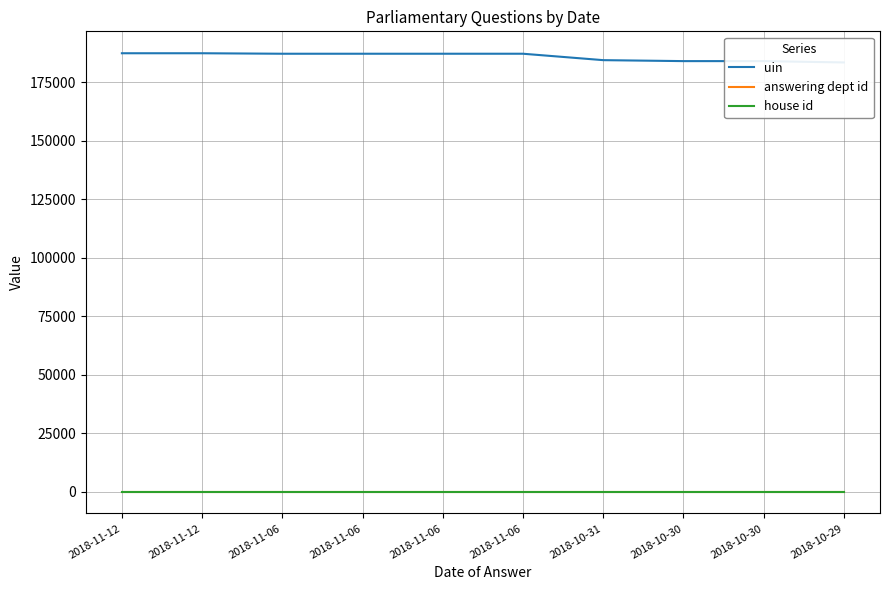

The house id series shows 2 at 2018-11-12. True or false?

False